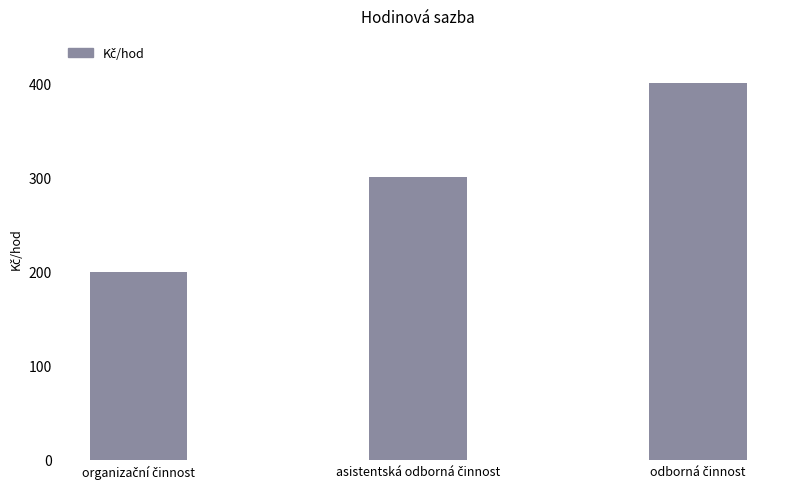

What is the smallest value displayed?

200